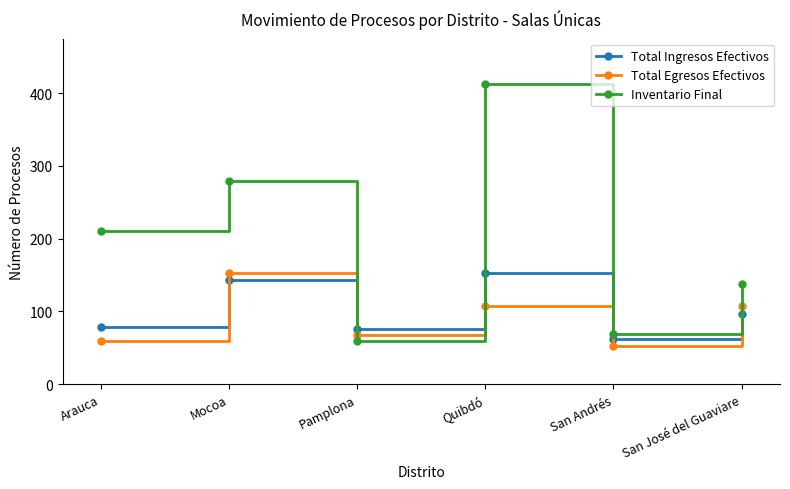

Between which two adjacent categories do Inventario Final and Total Egresos Efectivos first intersect?

Mocoa and Pamplona